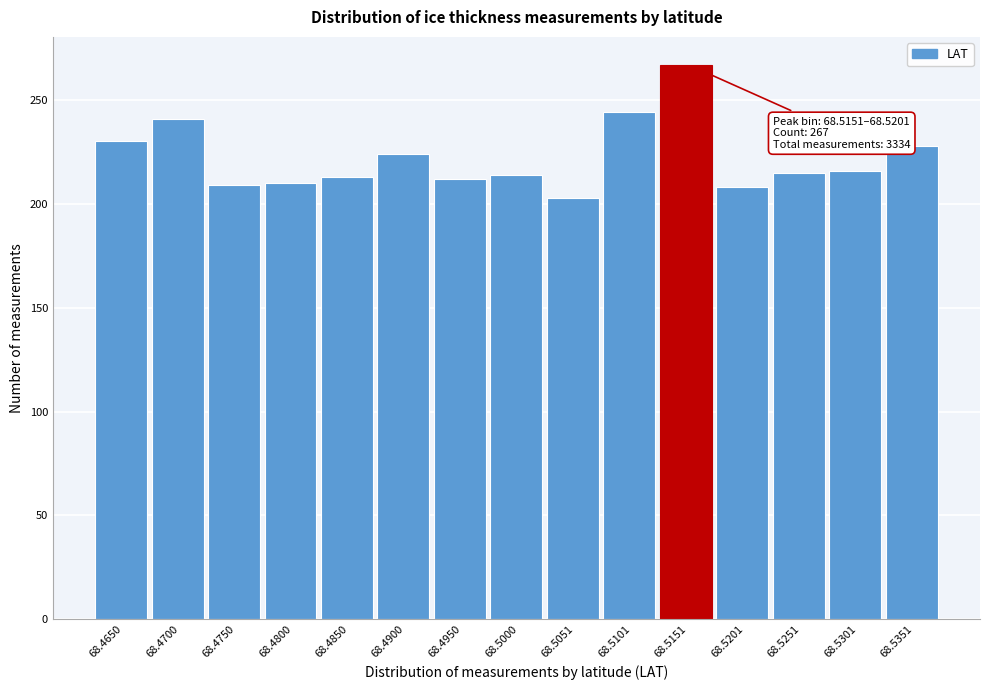

Is it true that the value at 68.4650 is 69?

False